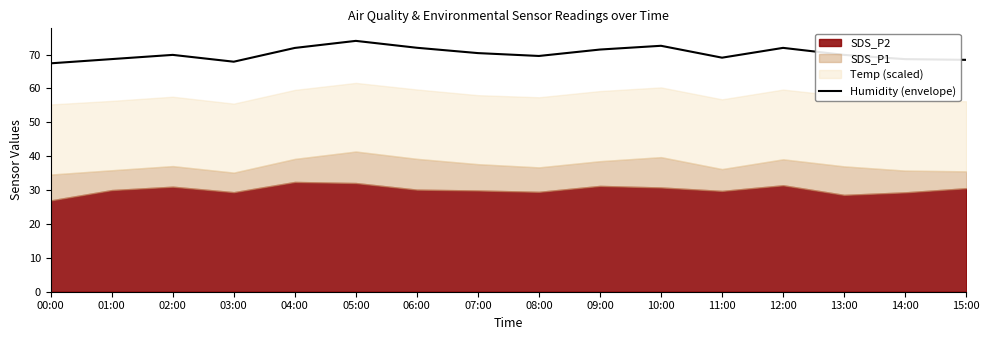

Approximately how many times larger is the value at 07:00 compared to 01:00?

1.0